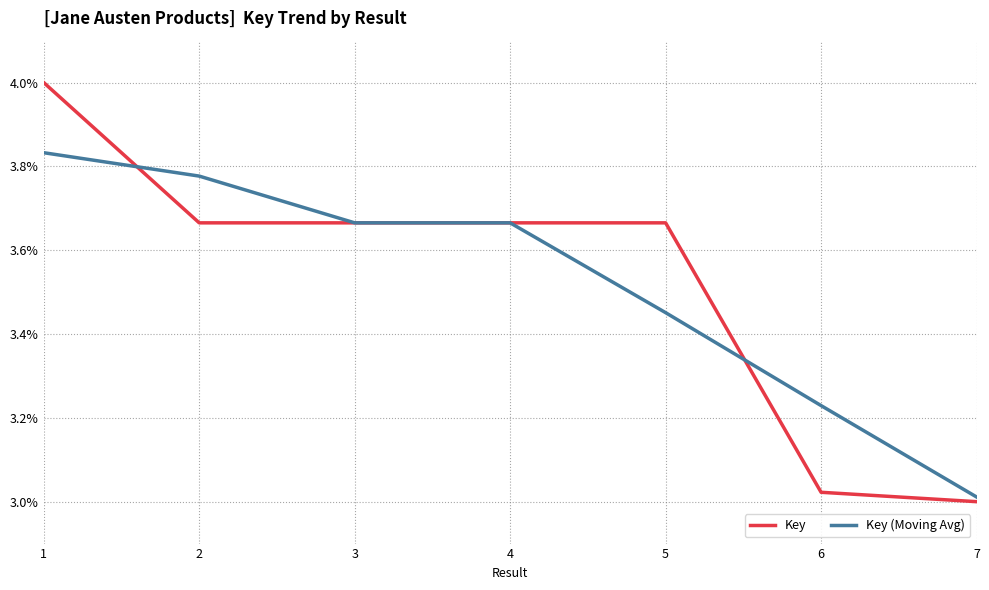

Between 1 and 6, which series saw the biggest shift?

Key